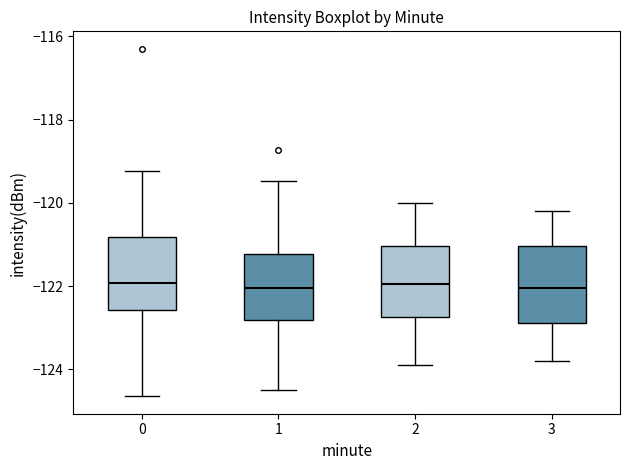

Reading left to right, read every box against the y-axis: the position of its median line, the range the box covers, and the ends of its whiskers. The values are not printed on the chart, so give them approximately, as read against the axis.

0: median -122.0, box -122.6 to -120.8, whiskers -124.6 to -119.2
1: median -122.0, box -122.8 to -121.2, whiskers -124.6 to -119.4
2: median -122.0, box -122.8 to -121.0, whiskers -123.8 to -120.0
3: median -122.0, box -122.8 to -121.0, whiskers -123.8 to -120.2